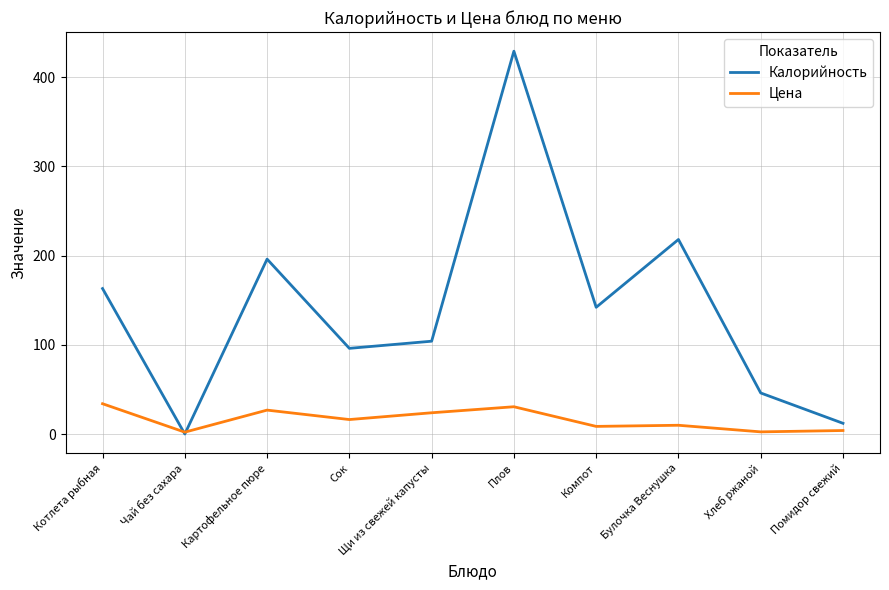

What position from the right is Помидор свежий?

1